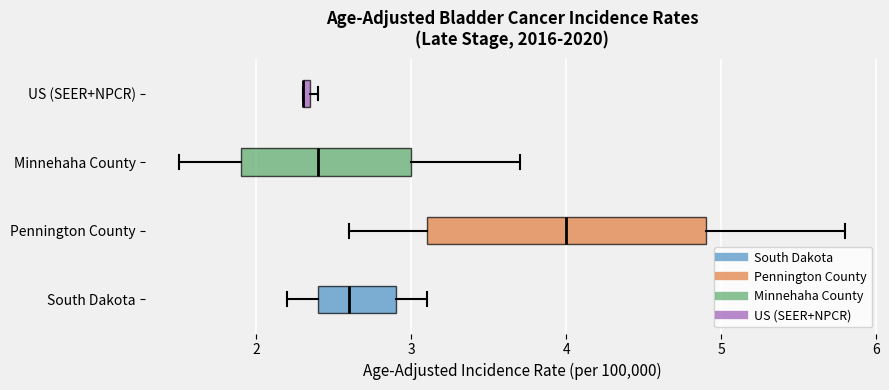

Comparing the boxes themselves (not the whiskers), which one is the widest?

Pennington County